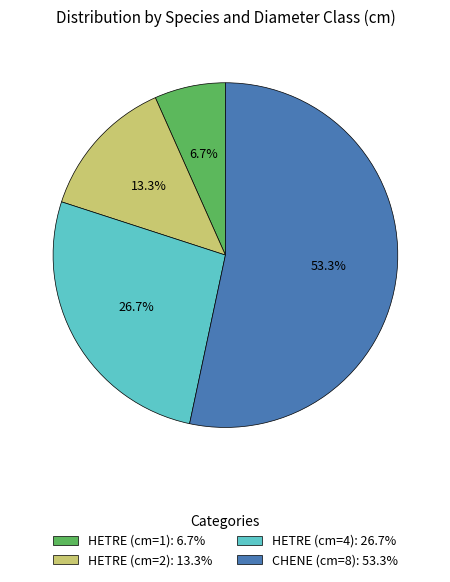

Which category has the biggest portion of the pie?

CHENE (cm=8)